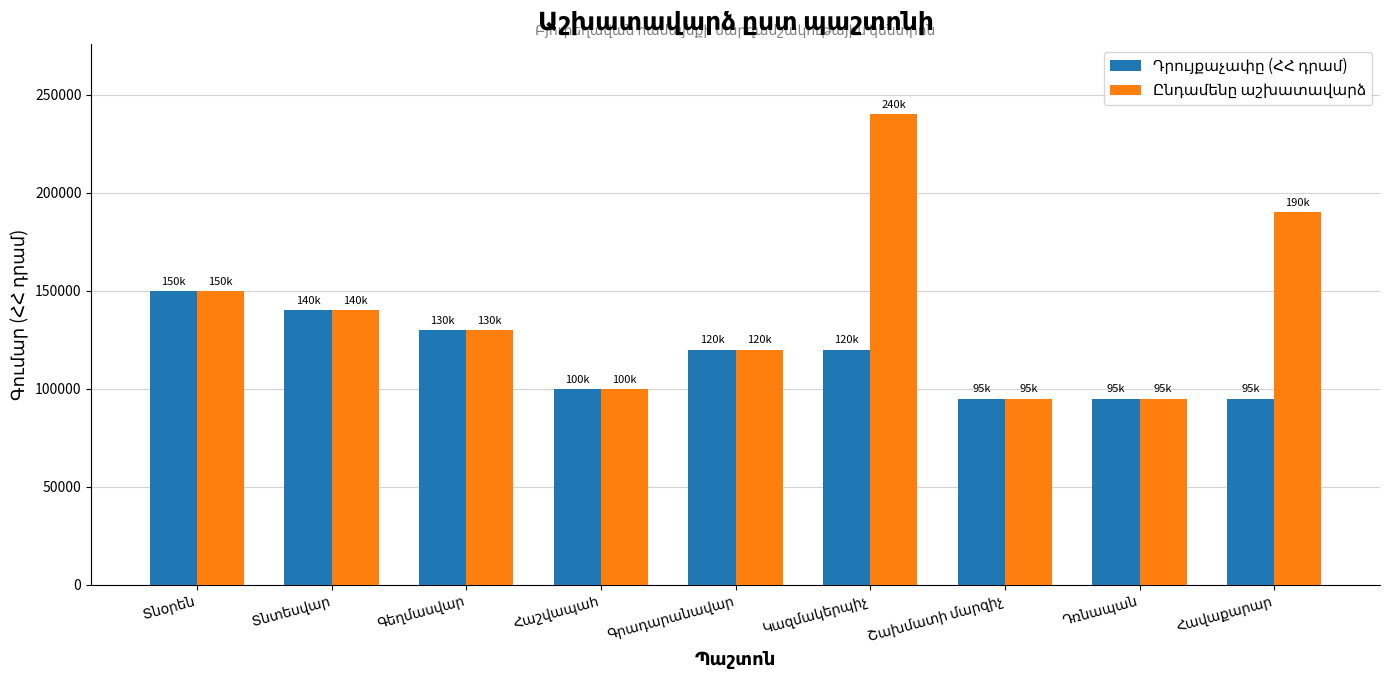

What is the maximum value shown in the chart?

240000